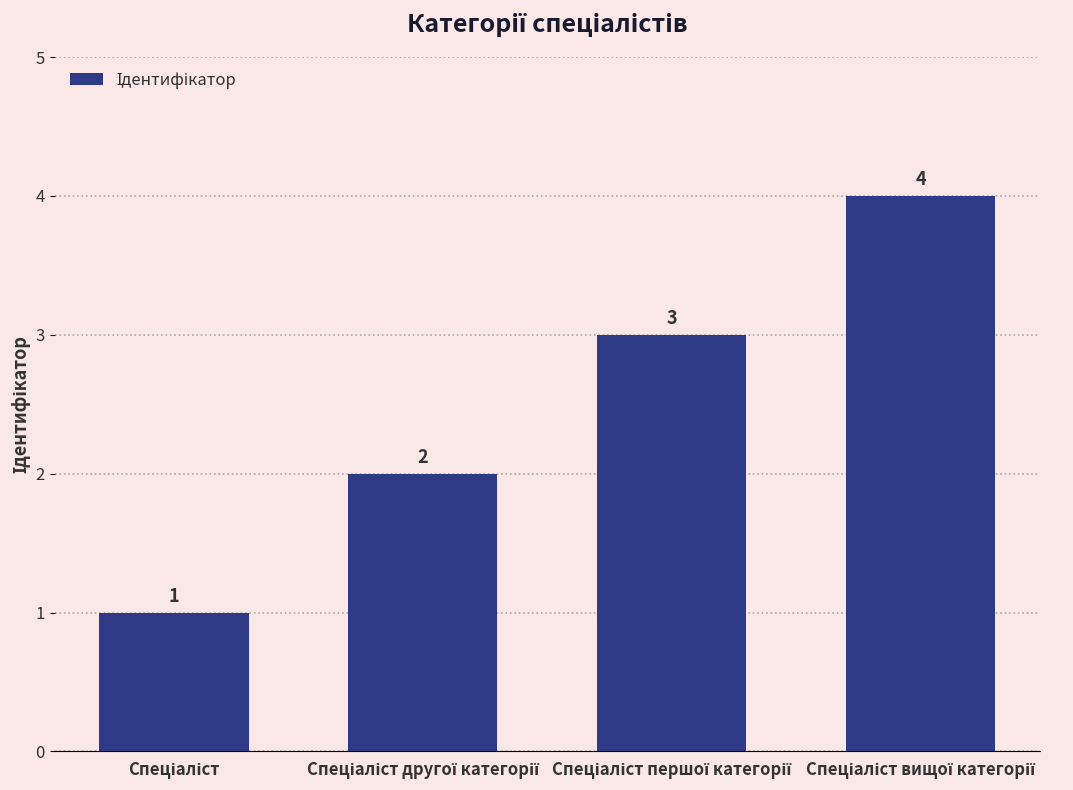

Count the number of data series in this chart.

1